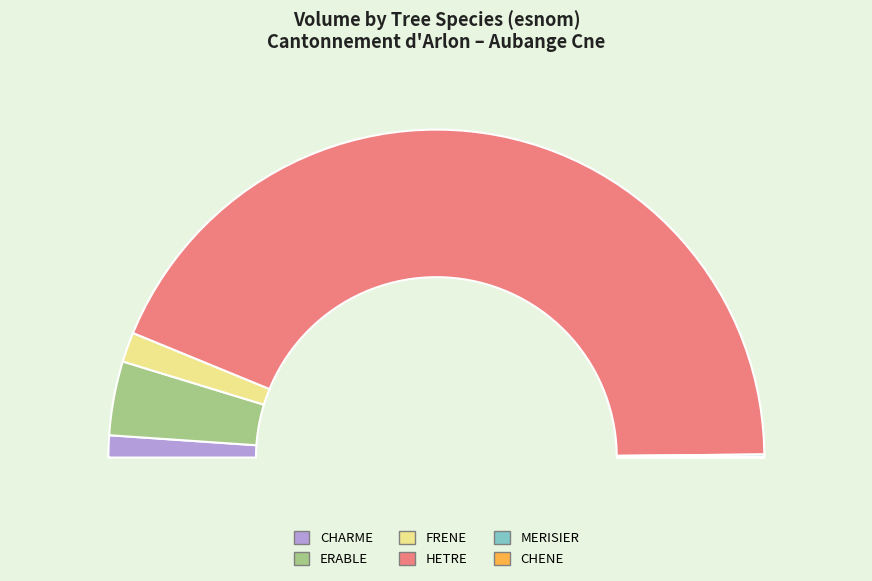

True or false: CHENE accounts for 12% of the total.

False